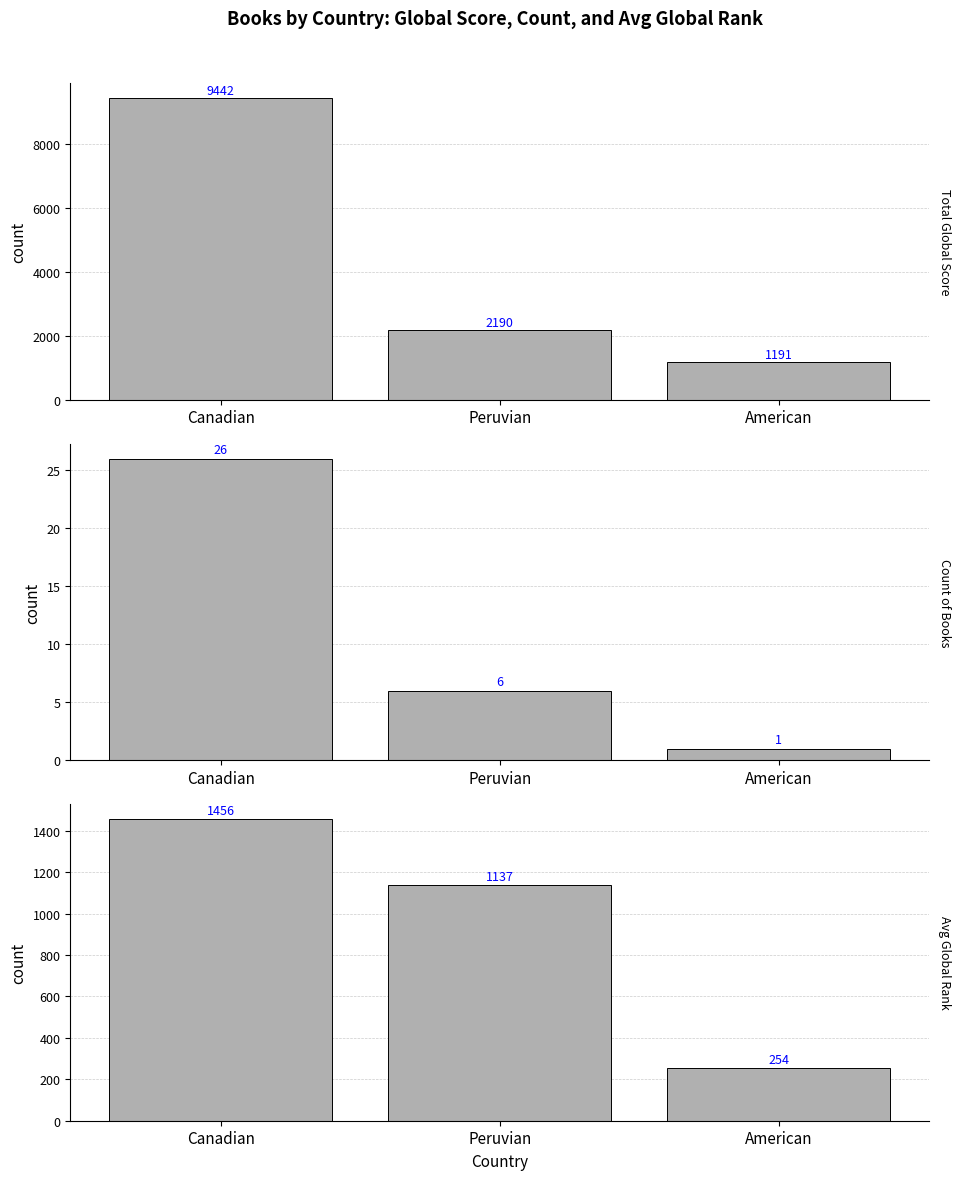

List the series in order of their peak value, highest first.

Total Global Score, Avg Global Rank, Count of Books